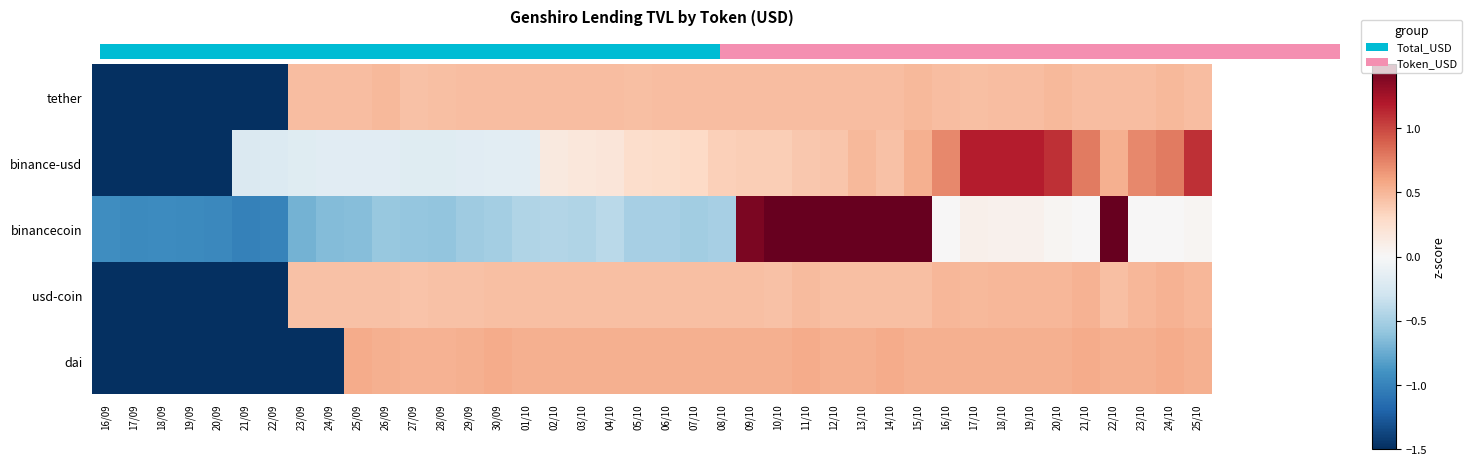

At which category is the sum across all series the highest?

13/10